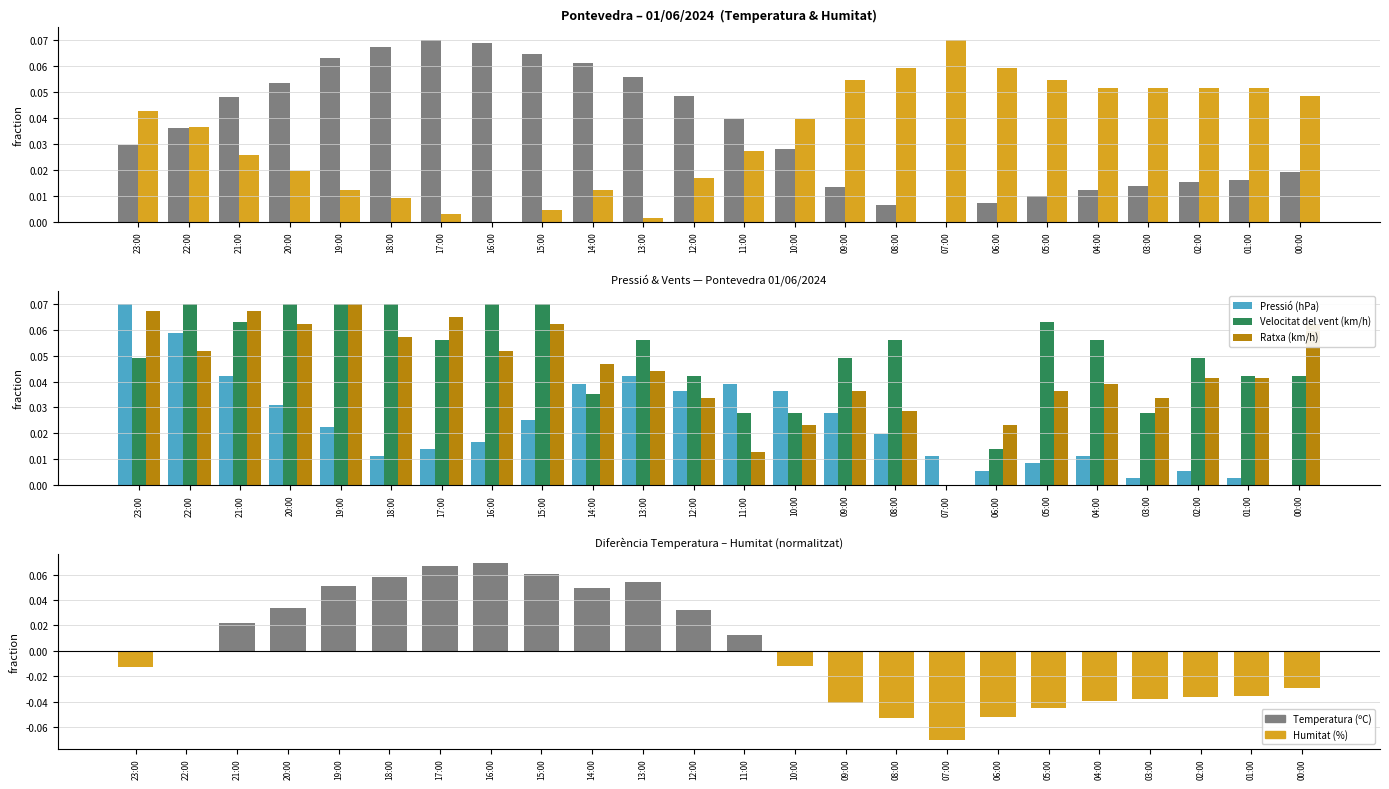

At which category is the sum across all series the highest?

23:00